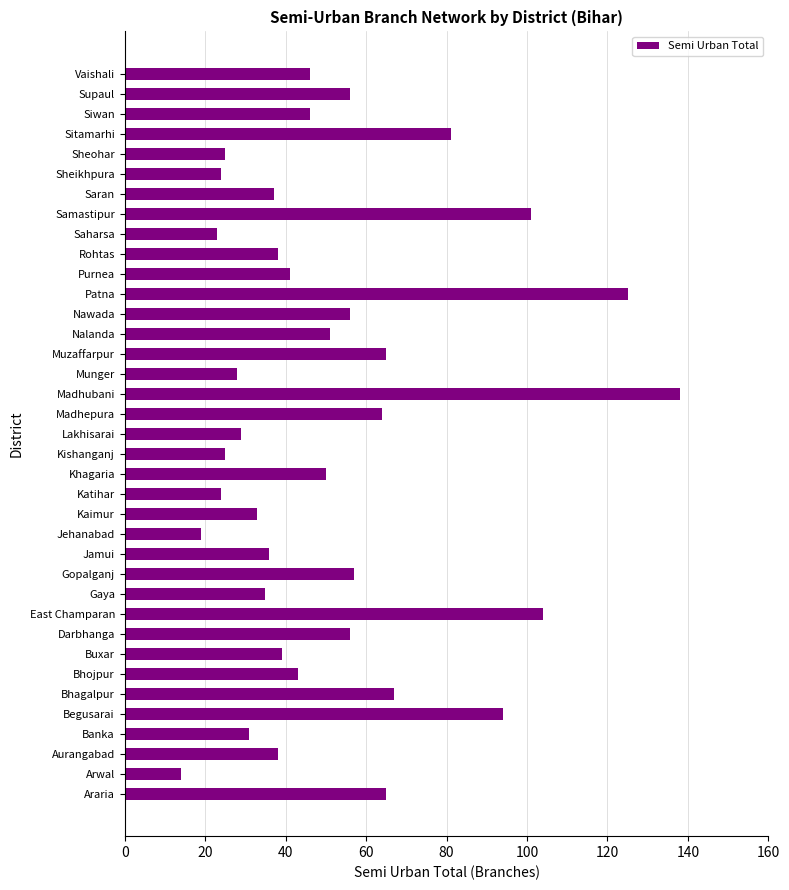

How many bars are there in total?

37